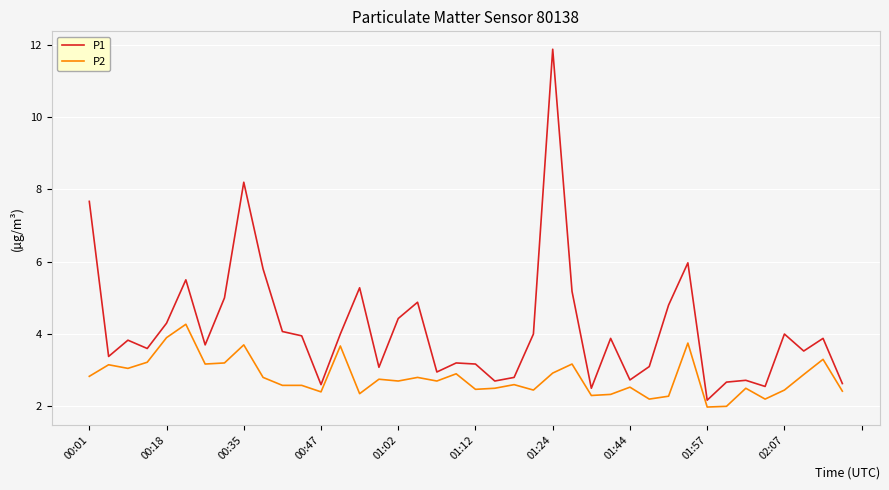

What is the maximum value for P2?

4.3